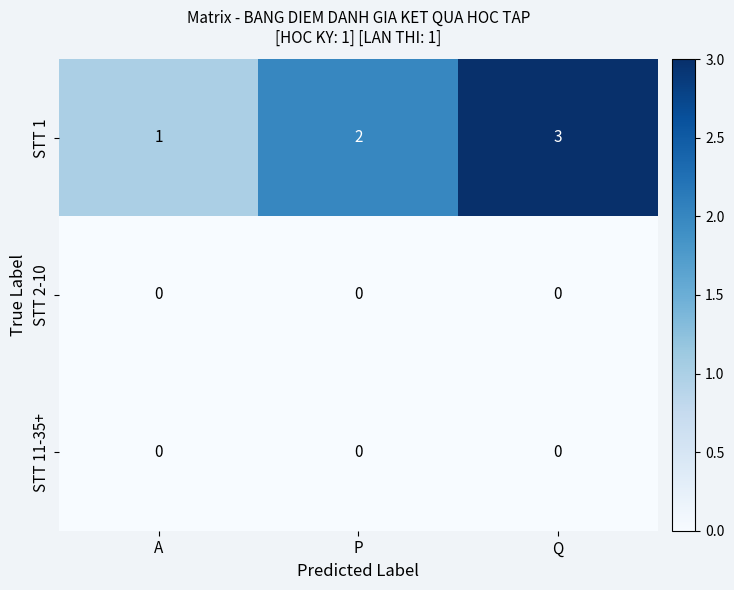

At which label is STT 1 closest to 2?

P